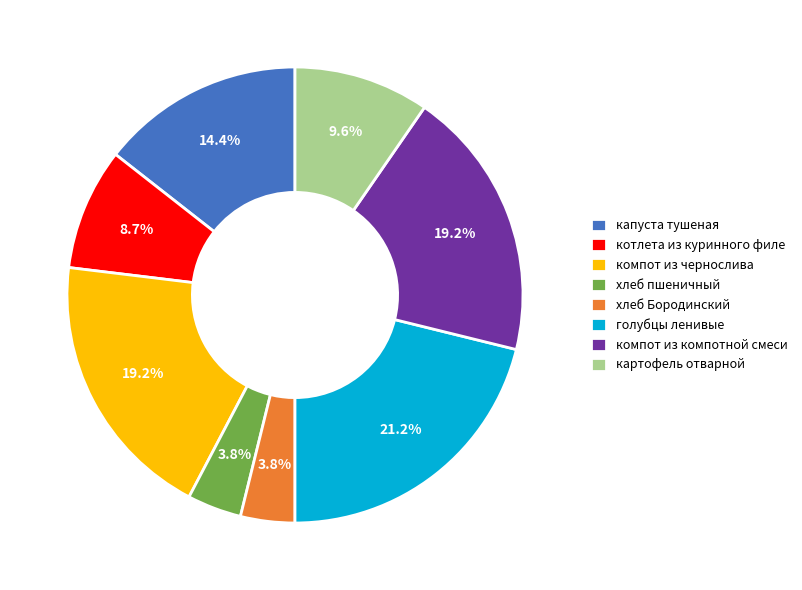

To the nearest percent, what percentage of the pie is котлета из куринного филе?

9%